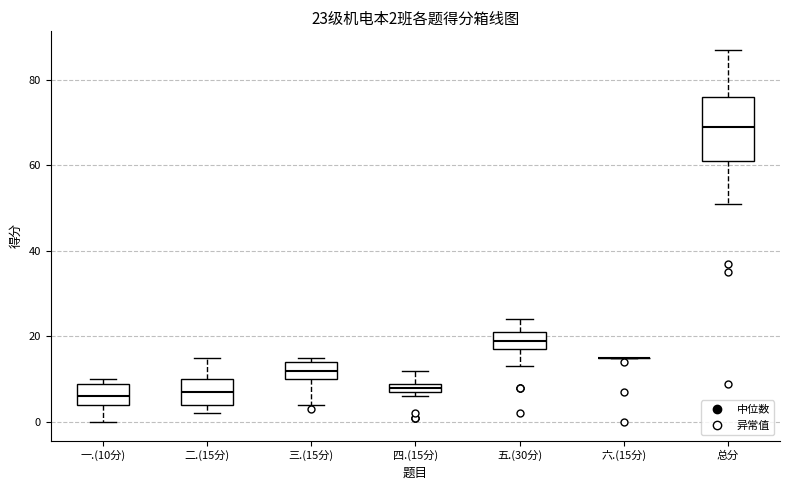

Which box is the tallest, from its lower edge to its upper edge?

总分